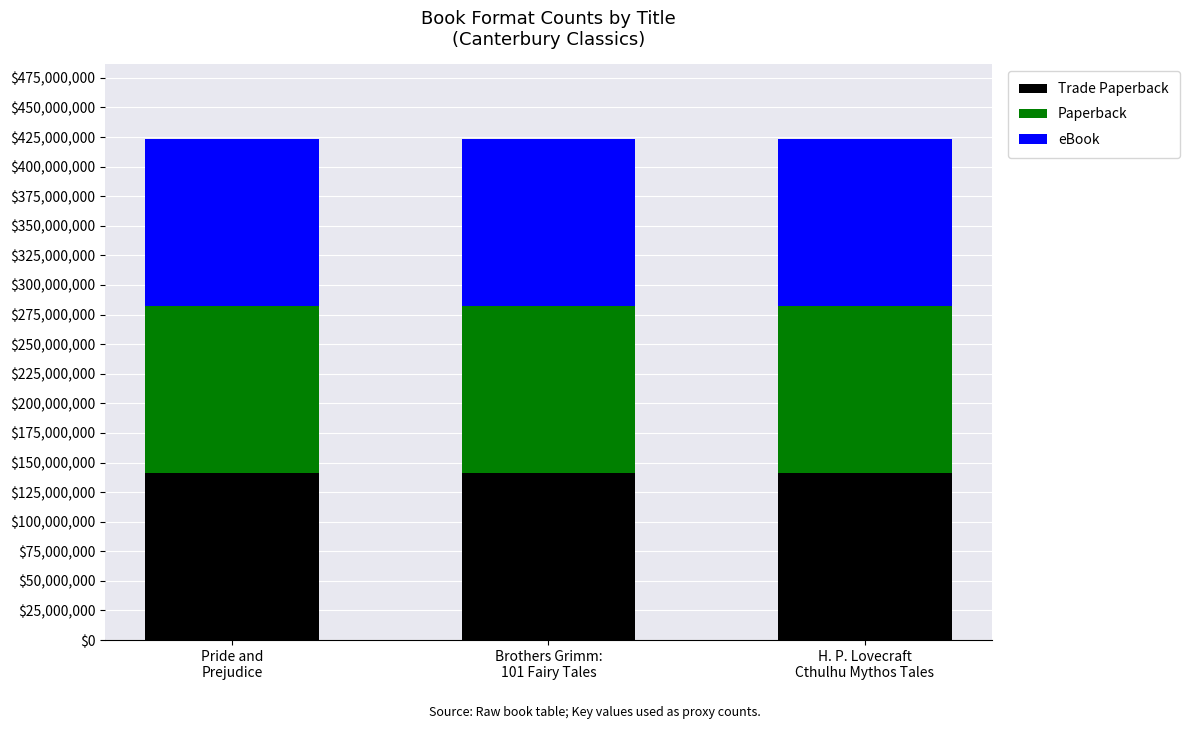

How many bars are there in total?

3